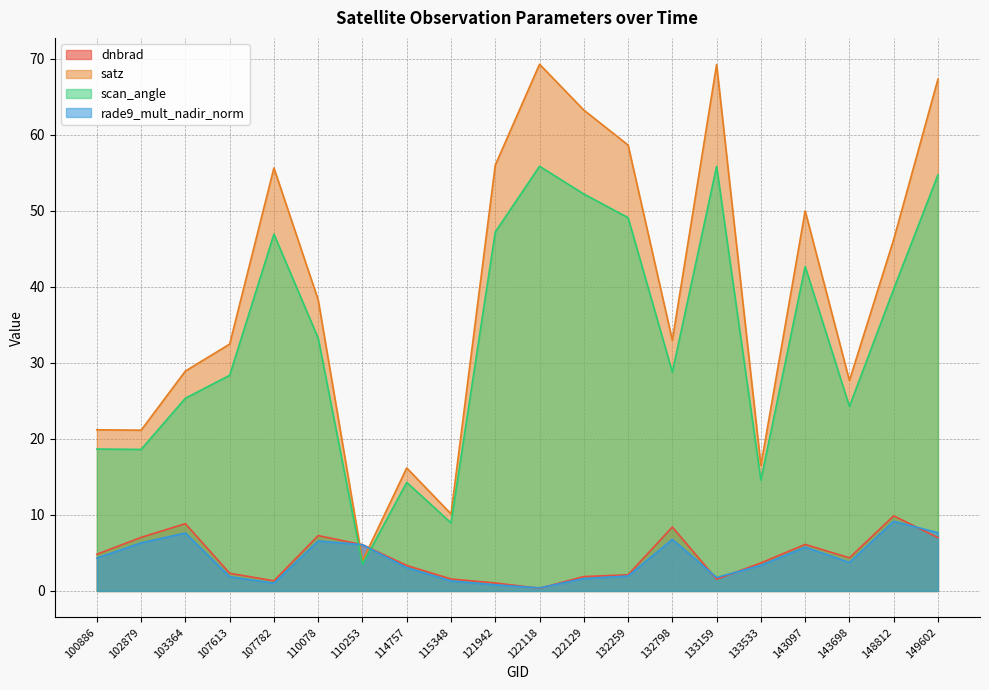

List the labels in order of dnbrad value, smallest first.

122118, 121942, 107782, 133159, 115348, 122129, 132259, 107613, 114757, 133533, 143698, 100886, 110253, 143097, 149602, 102879, 110078, 132798, 103364, 148812